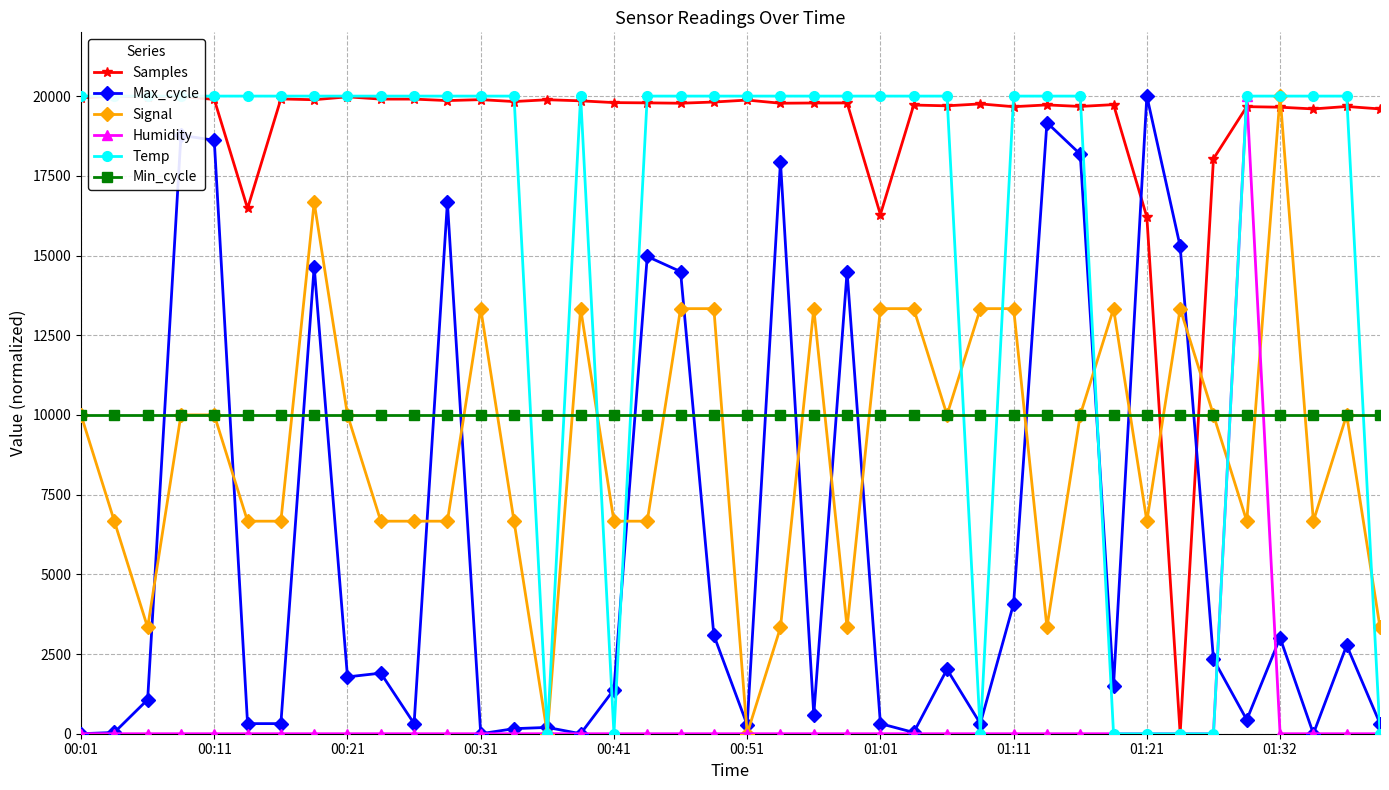

Rank the series by their maximum value, from lowest to highest.

Min_cycle, Samples, Max_cycle, Signal, Humidity, Temp